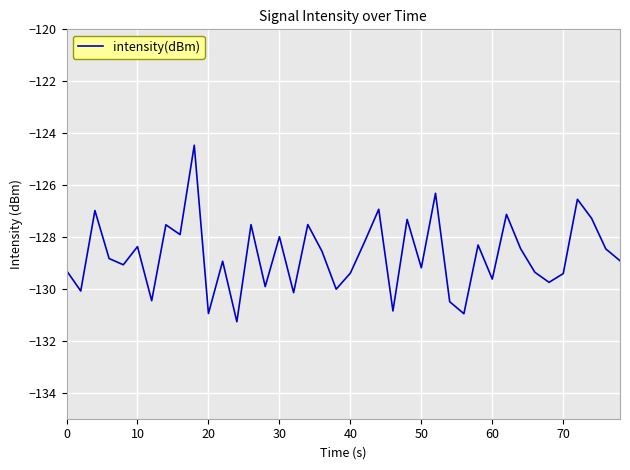

What is the difference between the maximum and minimum values?

6.8